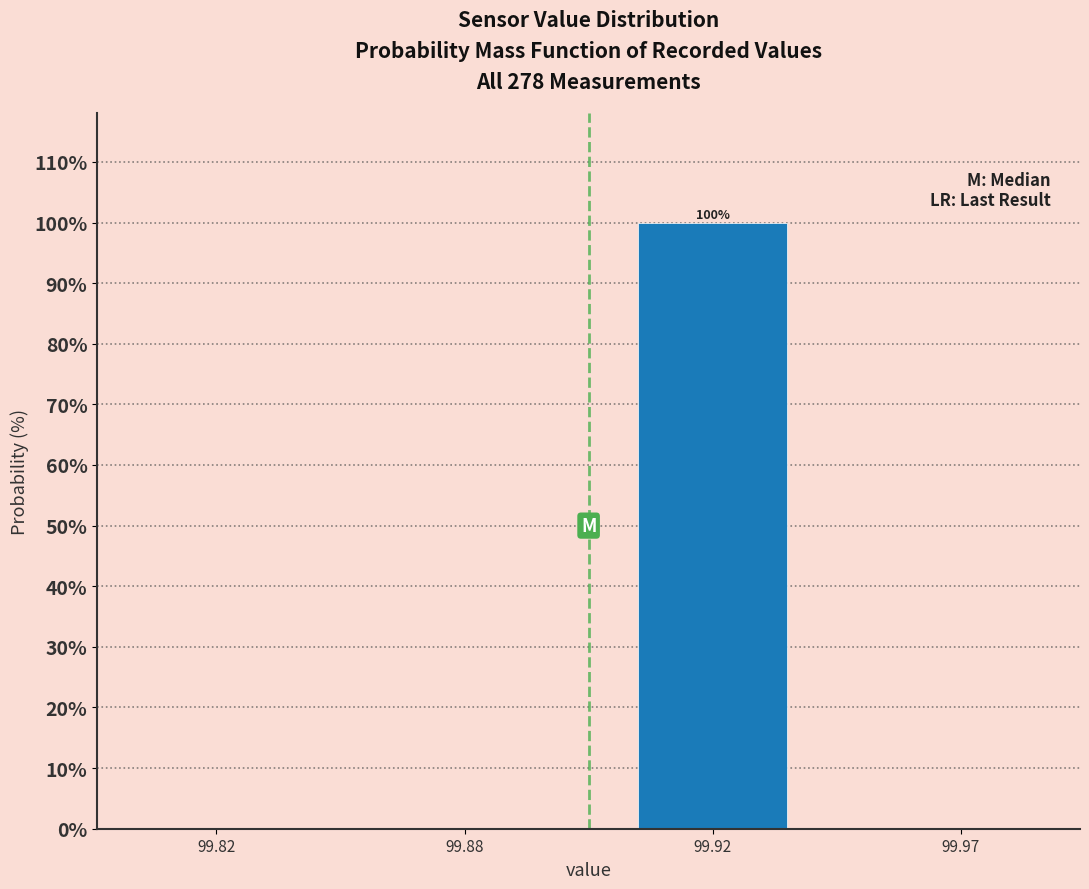

Reading right to left, list all the values displayed in this chart.

99.97=0	99.92=100	99.88=0	99.82=0